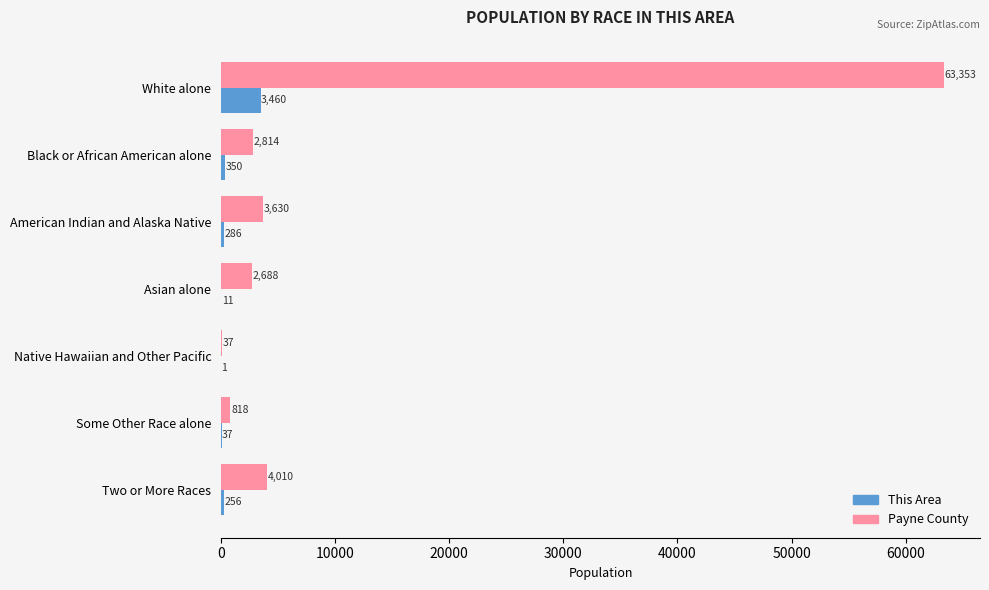

What is the greatest value displayed?

63353